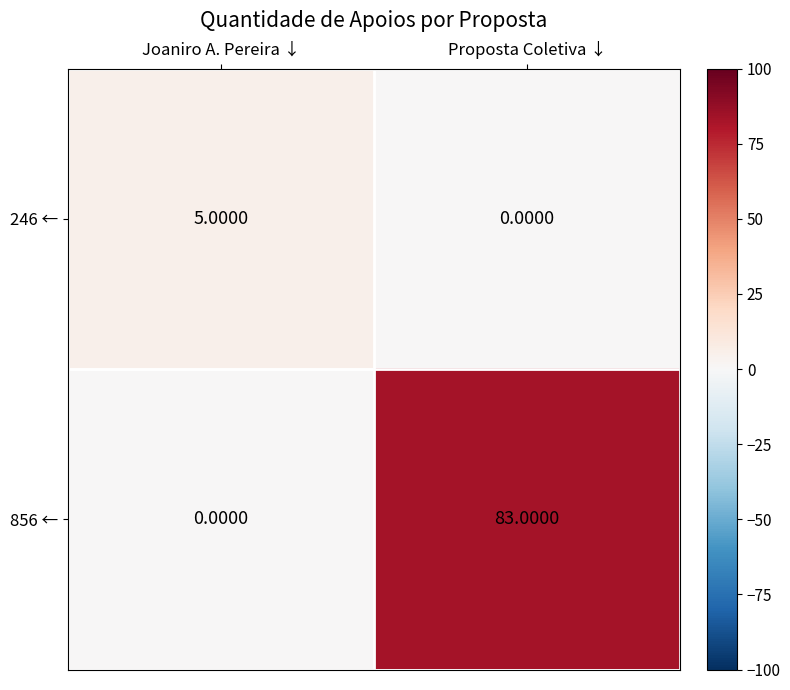

What is the difference between the 856 ← values at Joaniro A. Pereira ↓ and Proposta Coletiva ↓?

83